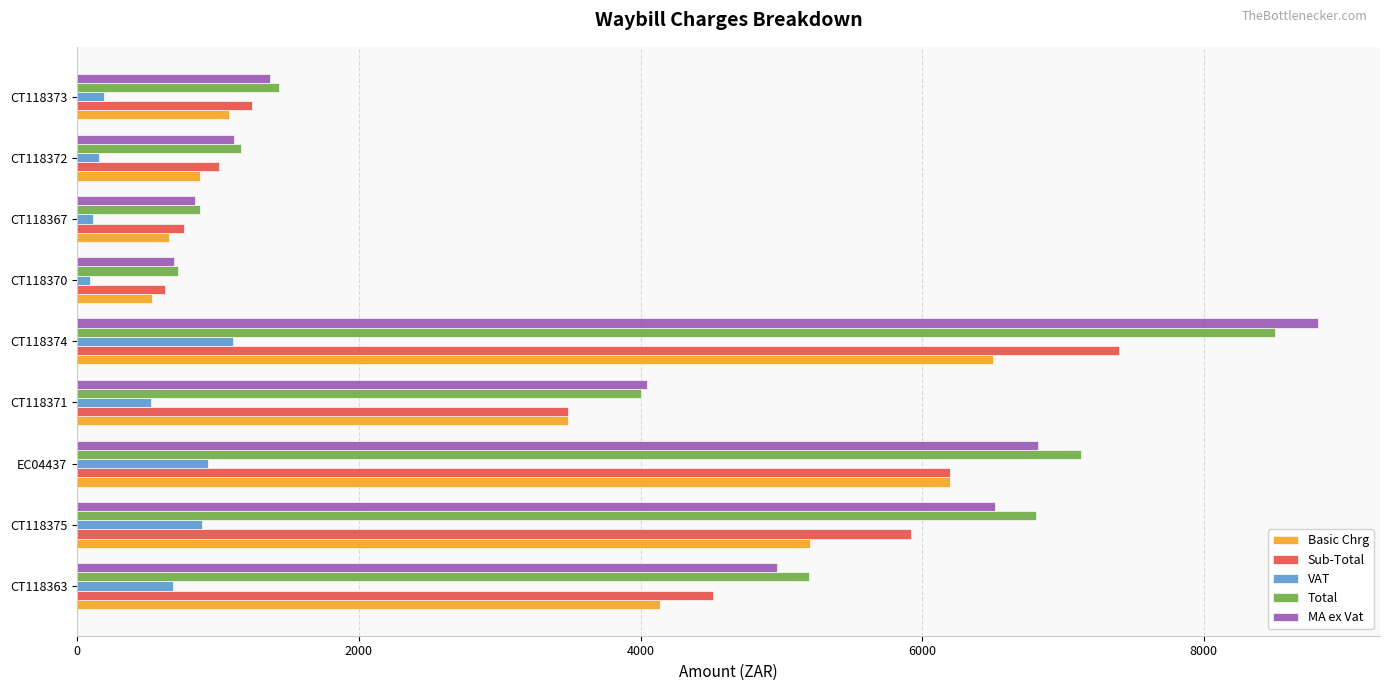

What is the average value of the MA ex Vat series?

3906.7